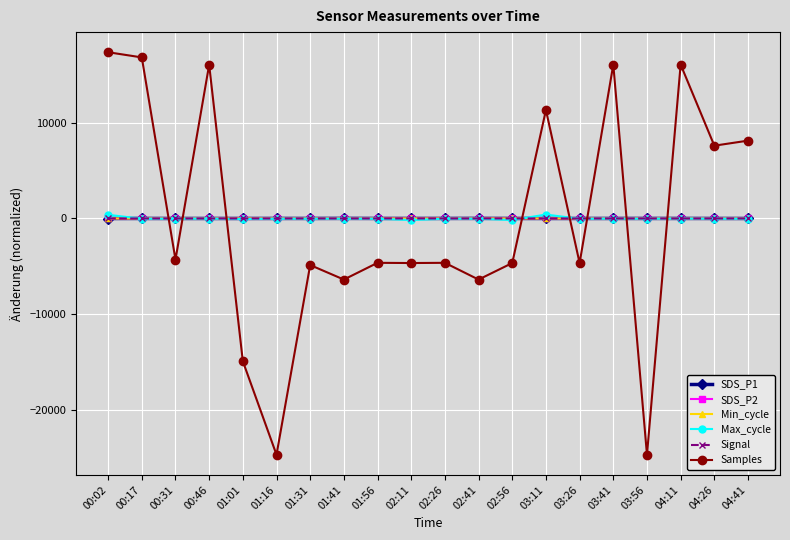

How many times do Min_cycle and SDS_P1 cross each other?

8